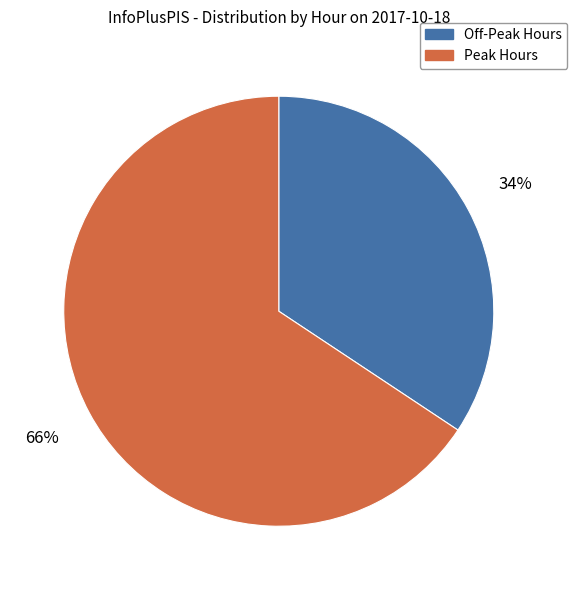

To the nearest percent, what is the average slice percentage?

50%